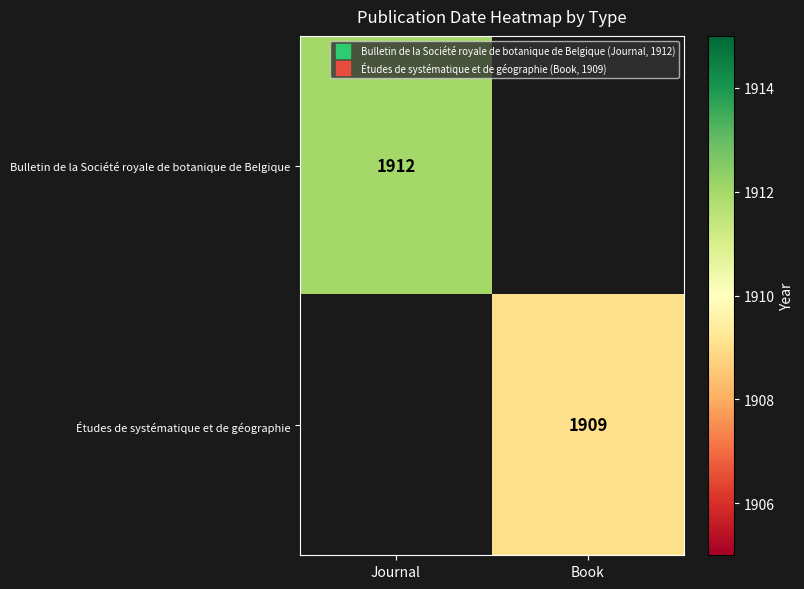

The value of Études de systématique et de géographie at Book is 1909.0. True or false?

True